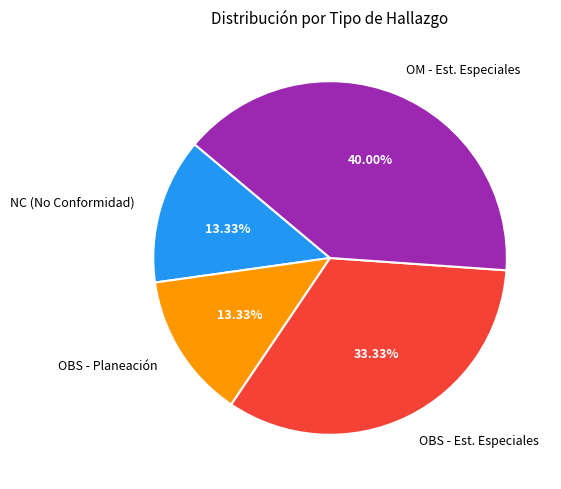

Which slice is the largest?

OM - Est. Especiales